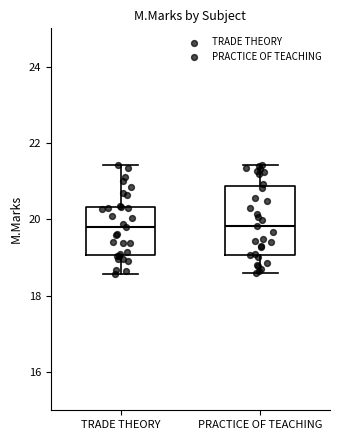

Where does the median line of the box for TRADE THEORY sit on the y-axis? The values are not printed on the chart, so give them approximately, as read against the axis.

19.8